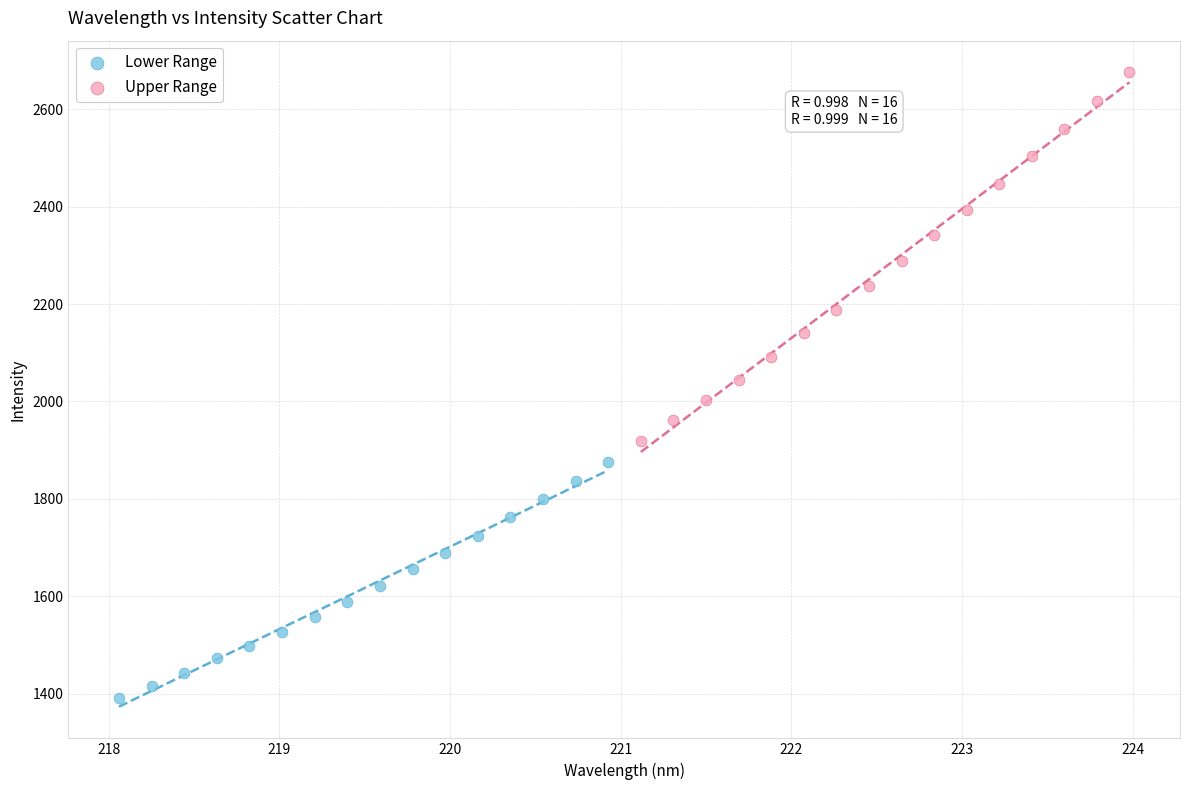

Which series contains the lowest Y value?

Lower Range